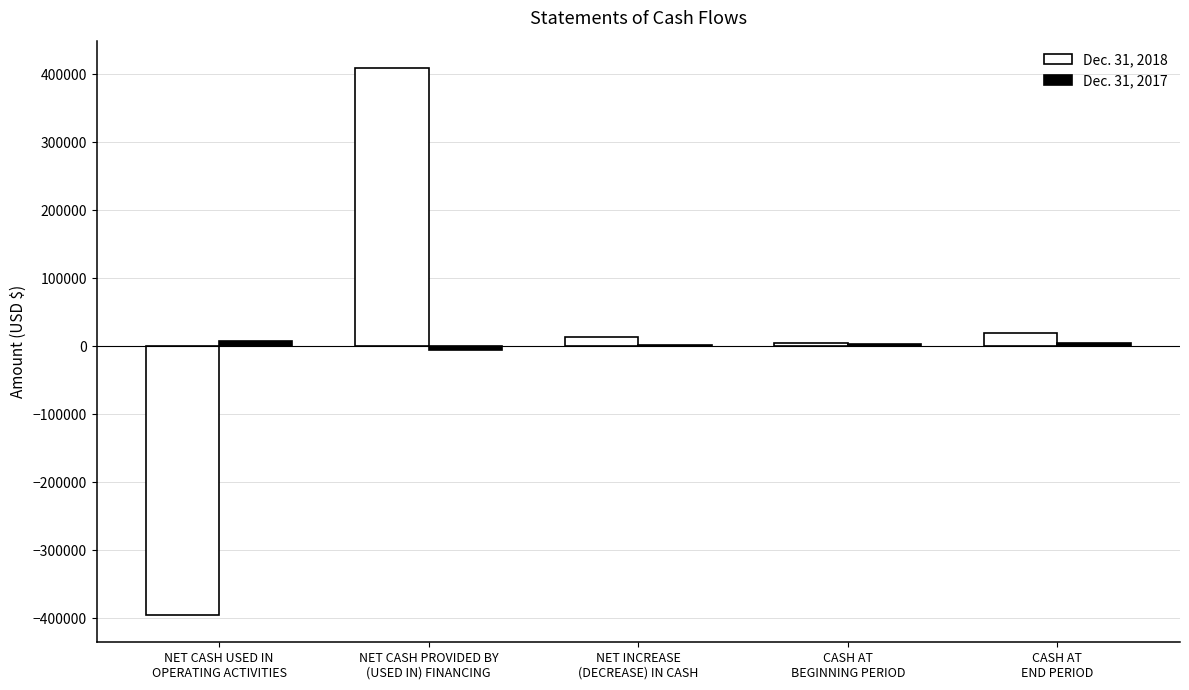

What is the maximum value shown in the chart?

408813